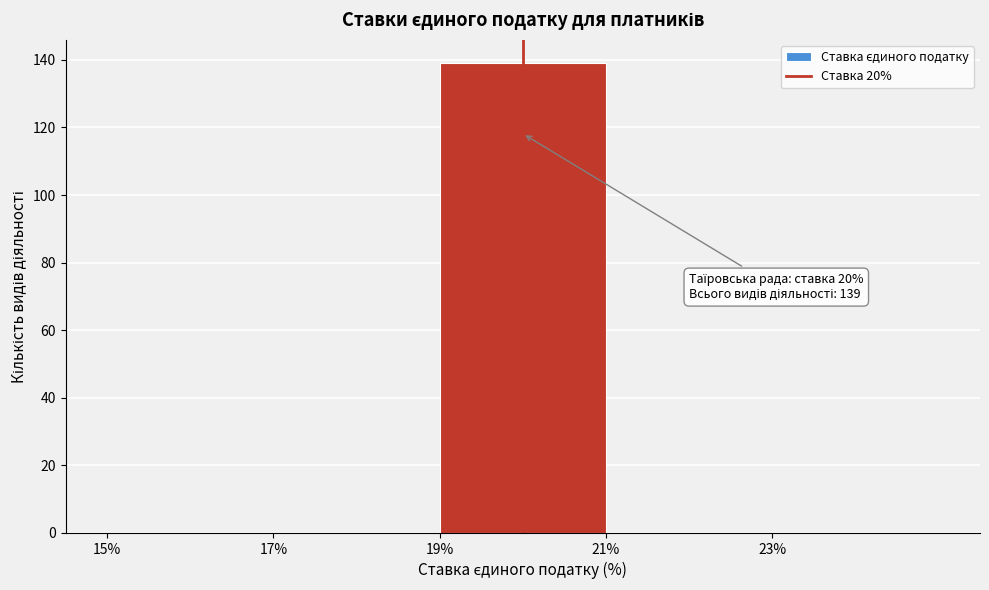

Which range on the x-axis has the tallest bar?

19 to 21